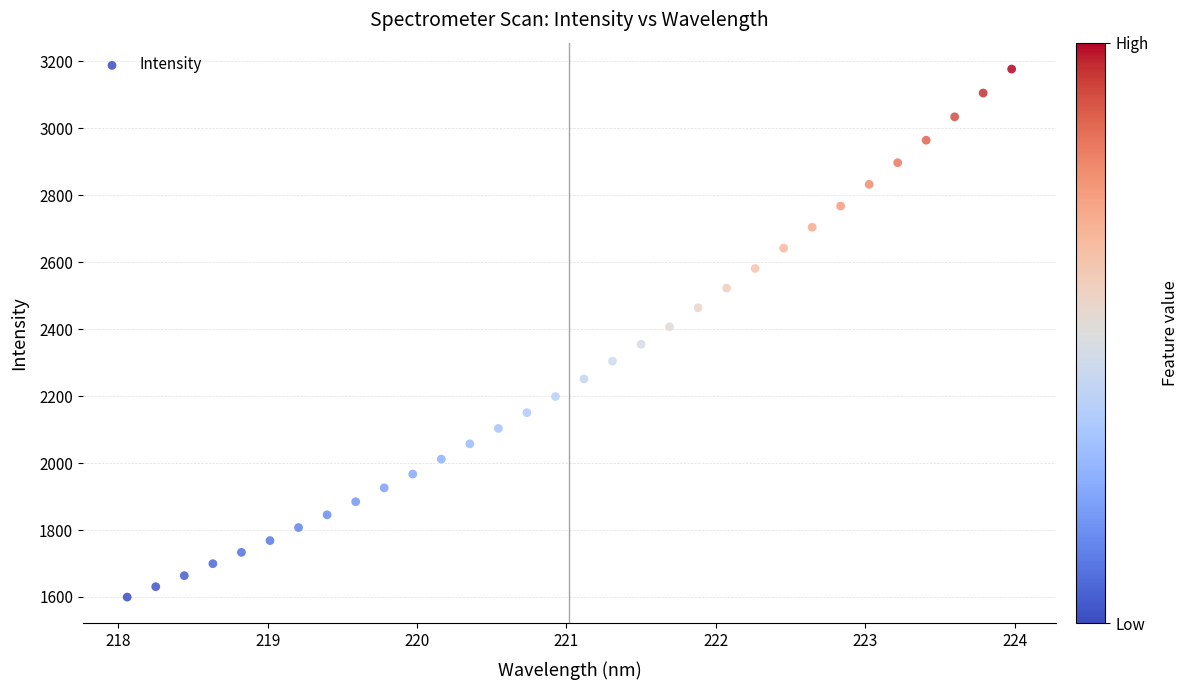

What is the range of Y values (max minus min)?

1577.4